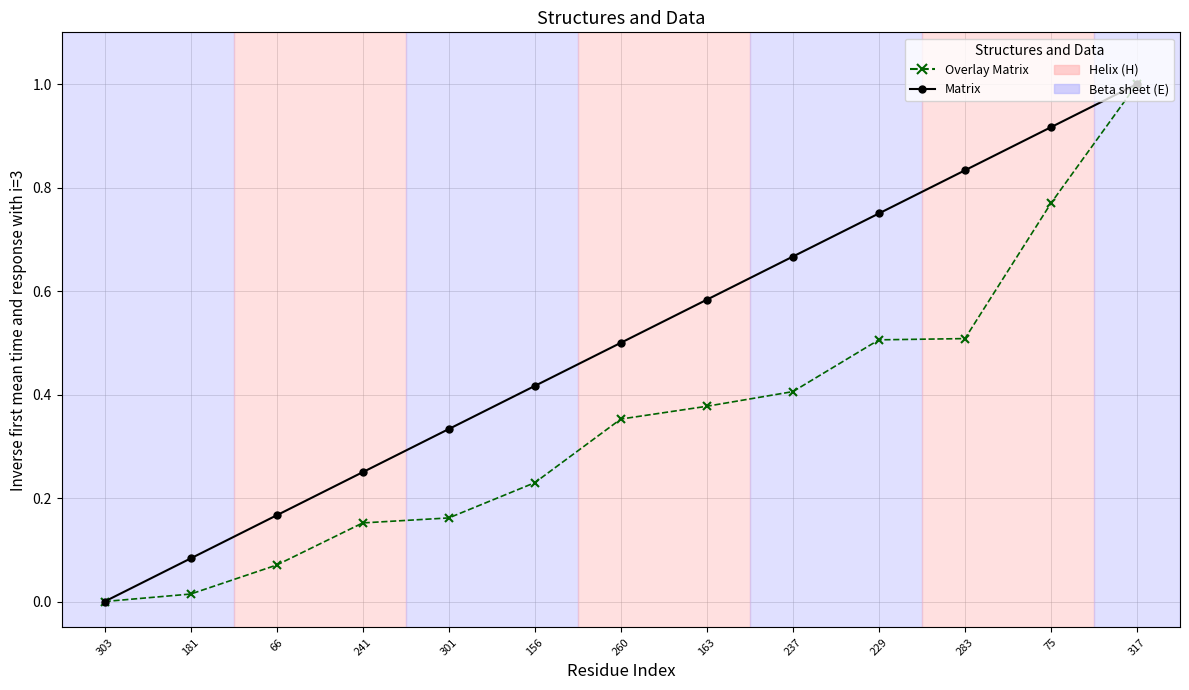

What is the greatest value displayed?

1.0